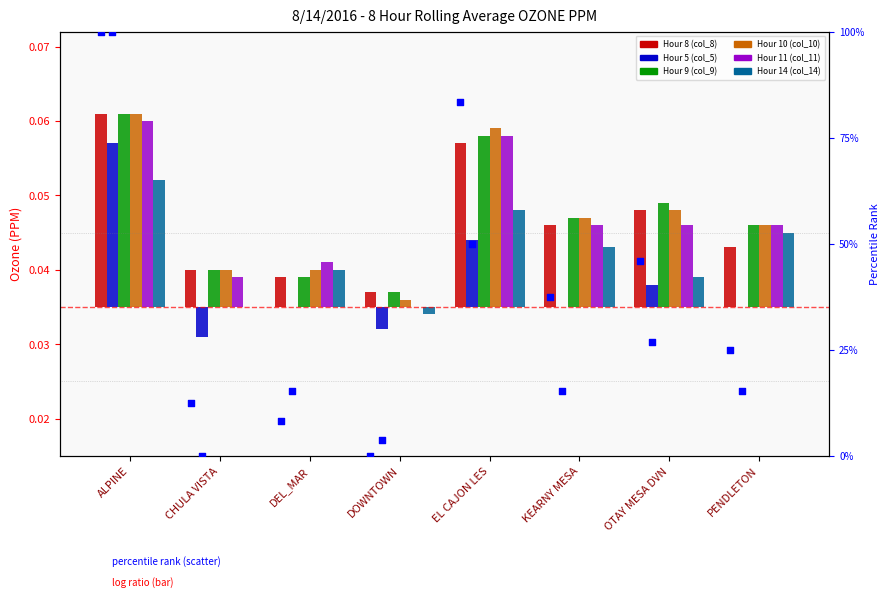

Is the value of Hour 8 (col_8) at PENDLETON greater than the value of Hour 14 (col_14) at EL CAJON LES?

No